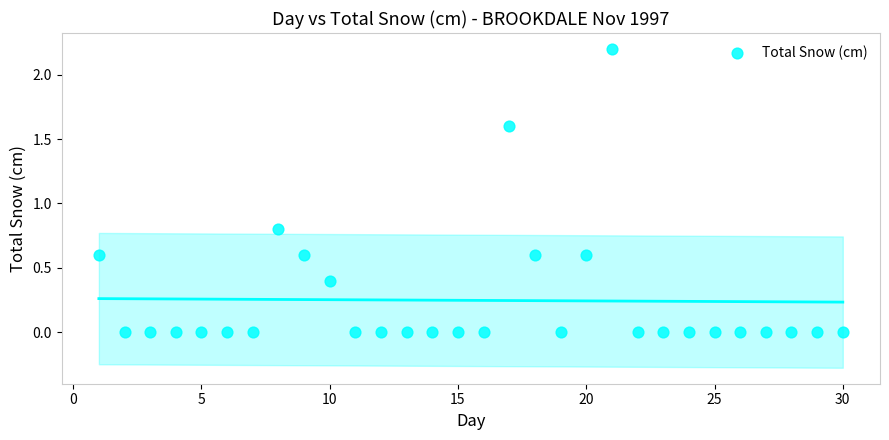

What Y value in the scatter plot is closest to 1?

0.8